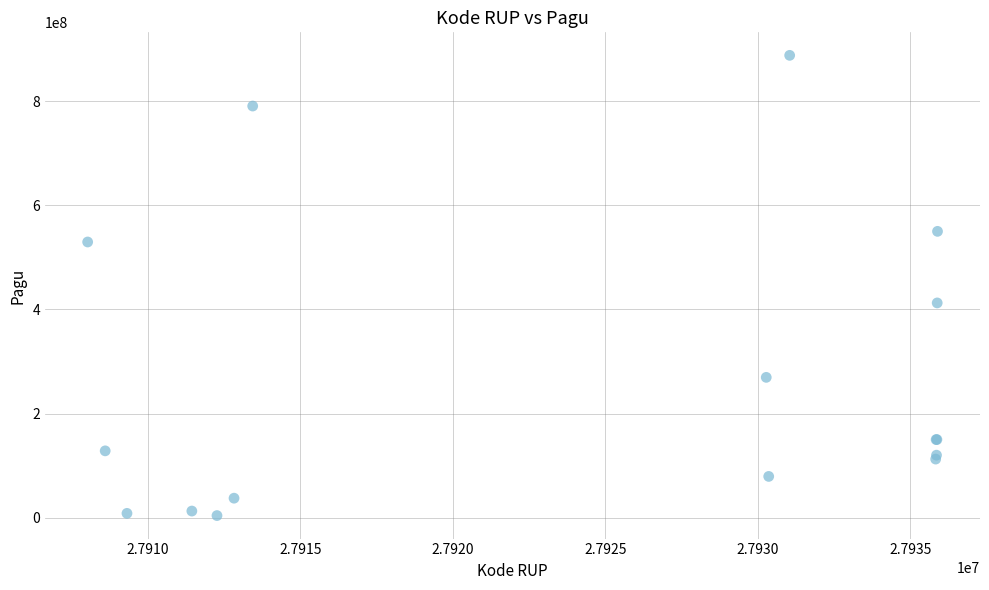

What Y value in the scatter plot is closest to 446059100?

412500000